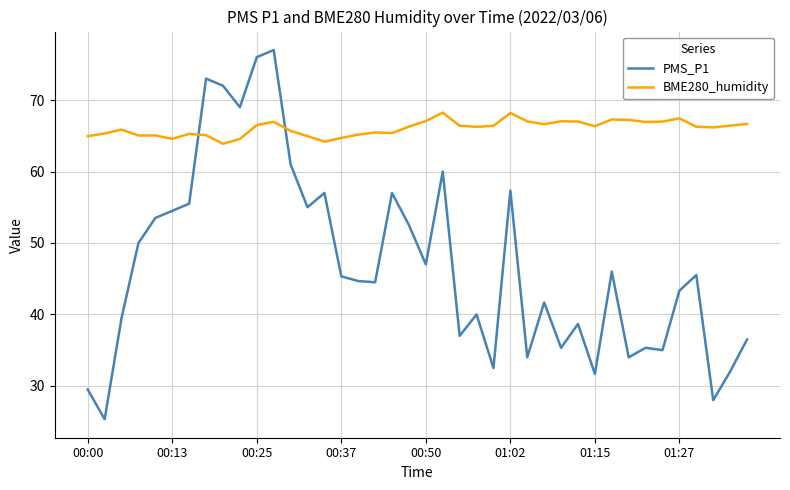

What is the sum of all BME280_humidity values?

2642.6